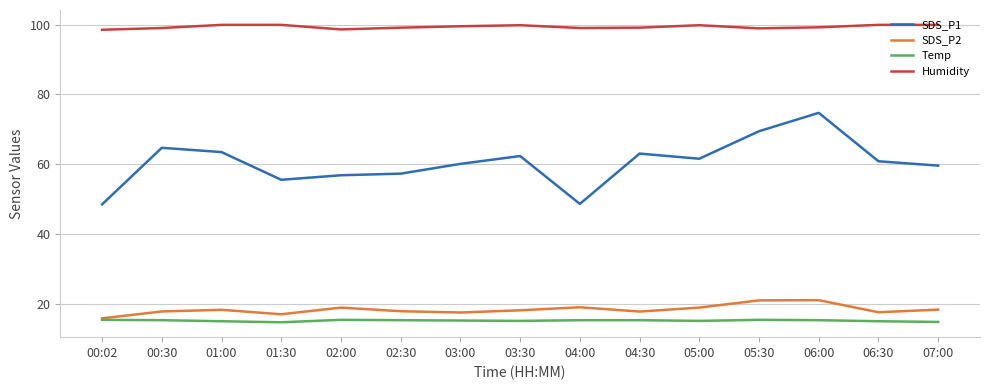

True or false: Temp has a value of 9.8 at 05:30.

False